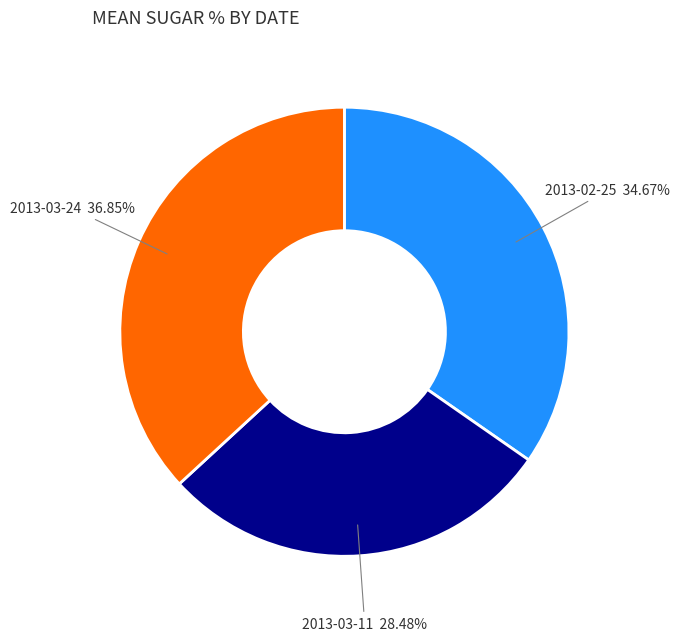

Is there a majority slice in this chart?

No